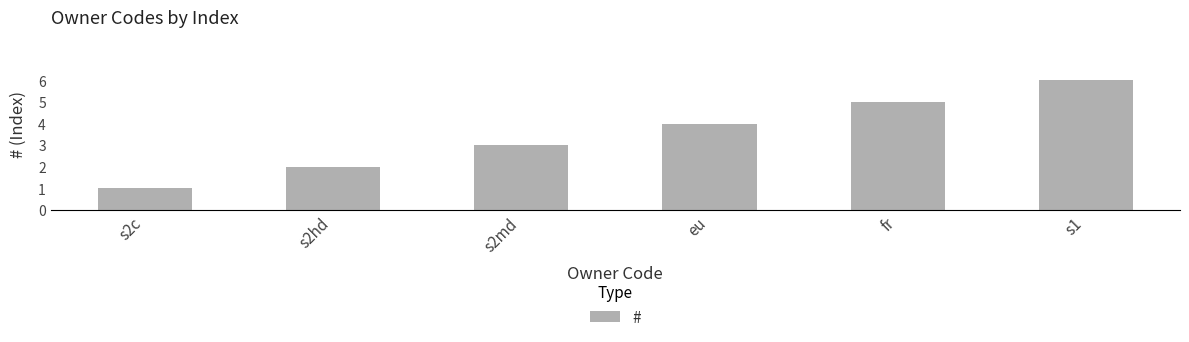

Is it true that the value at s2c is 1?

True